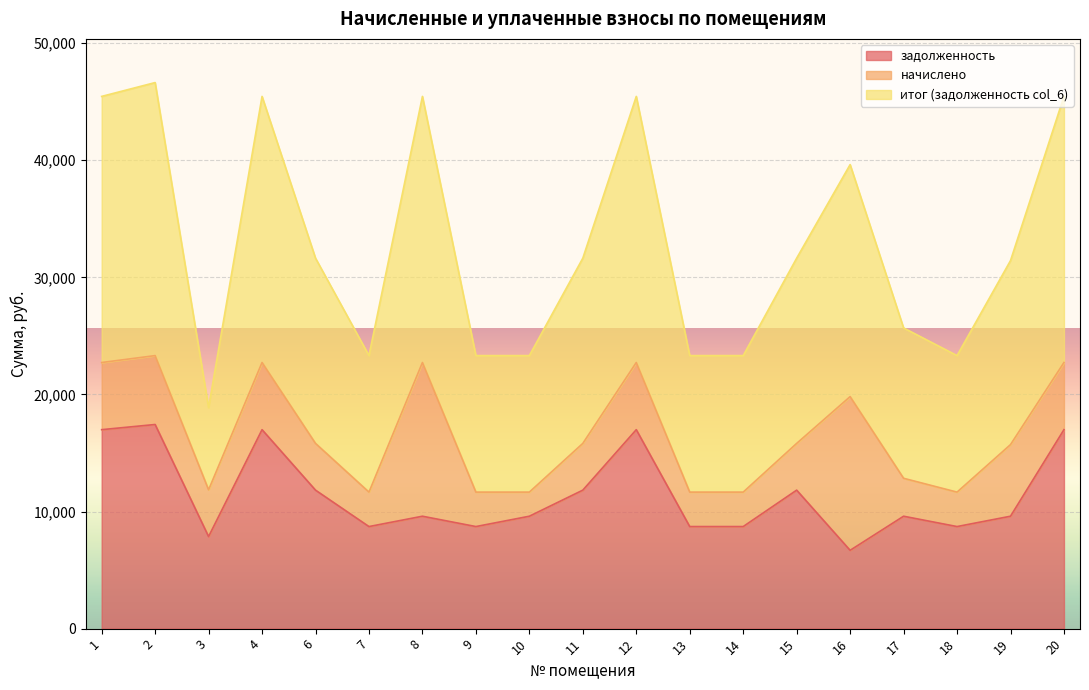

At which category does the chart reach its minimum across all series?

16